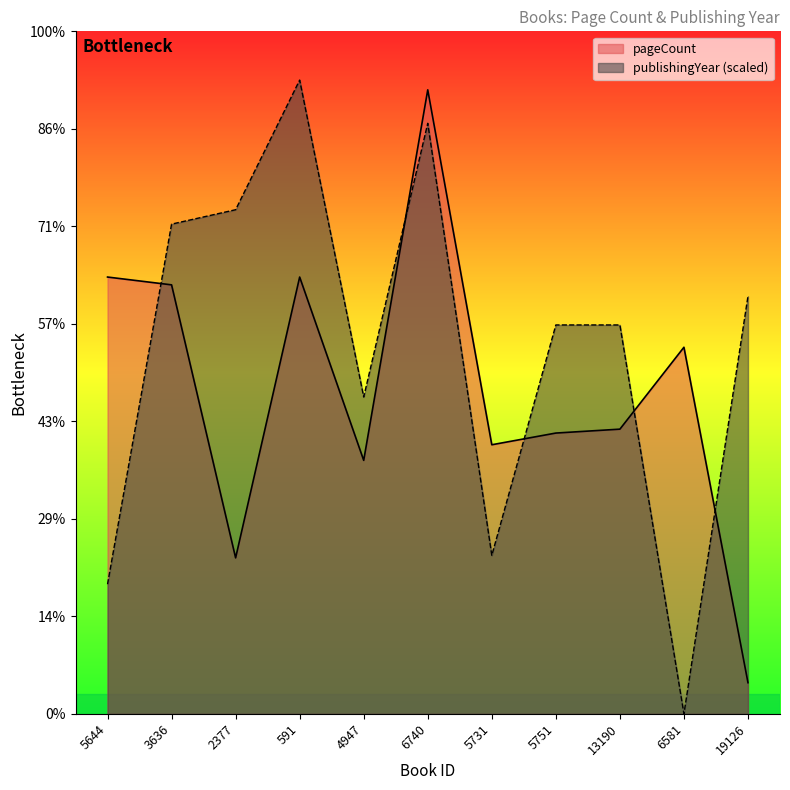

What is the label of the 5th point from the right?

5731